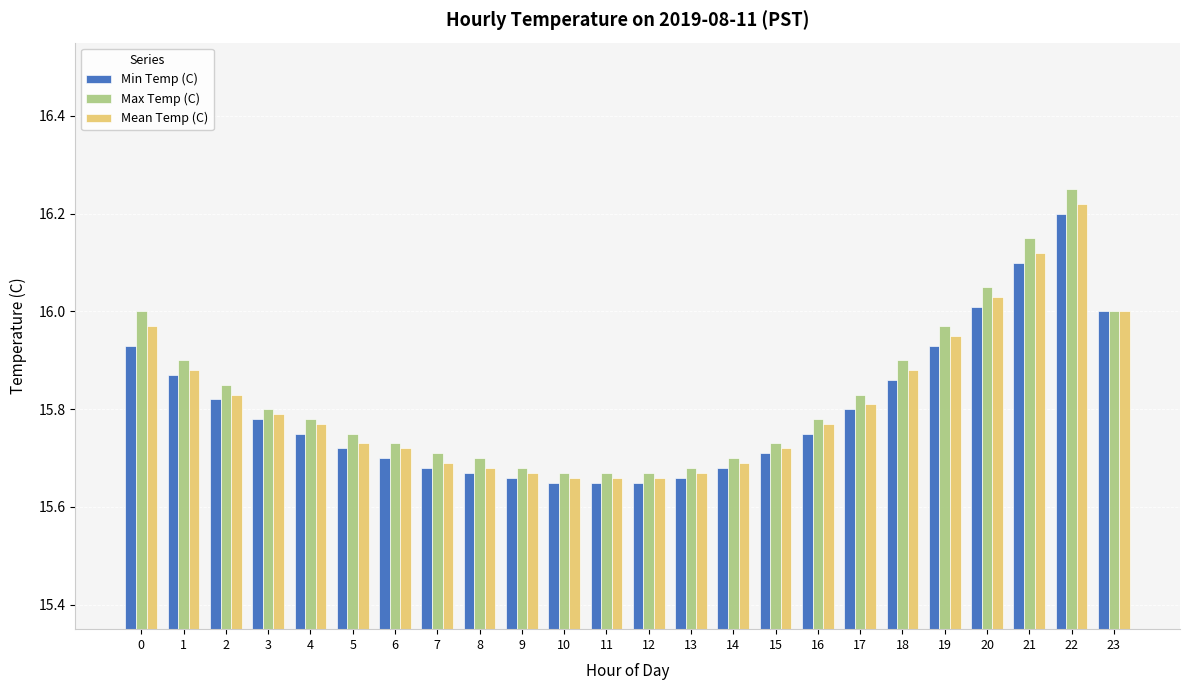

True or false: Max Temp (C) has a value of 11.1 at 20.

False